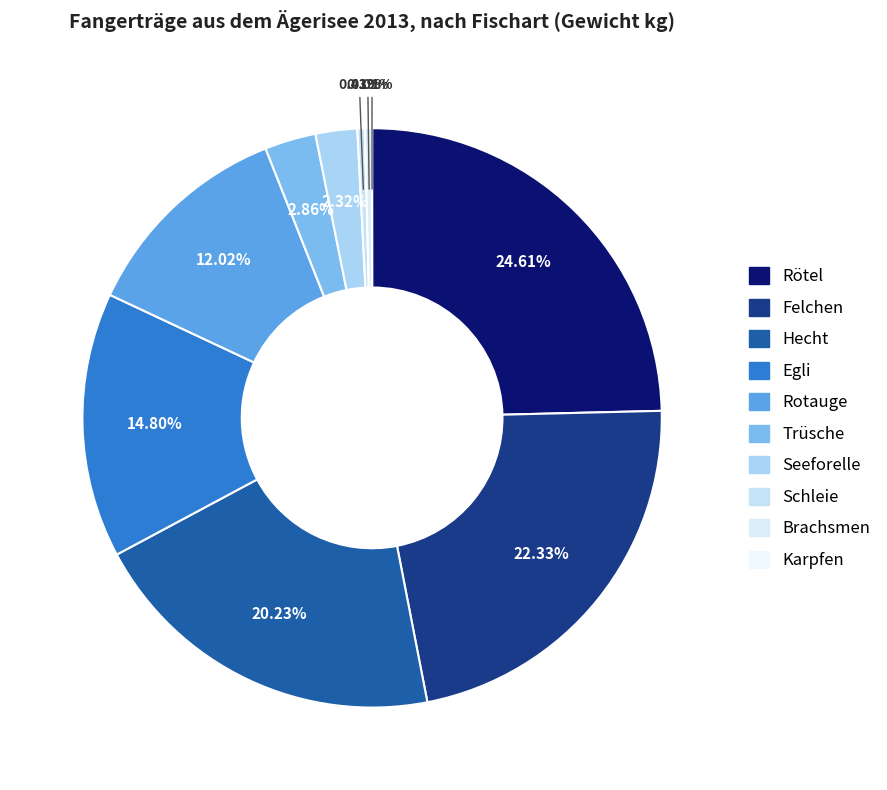

True or false: Seeforelle accounts for 2% of the total.

True